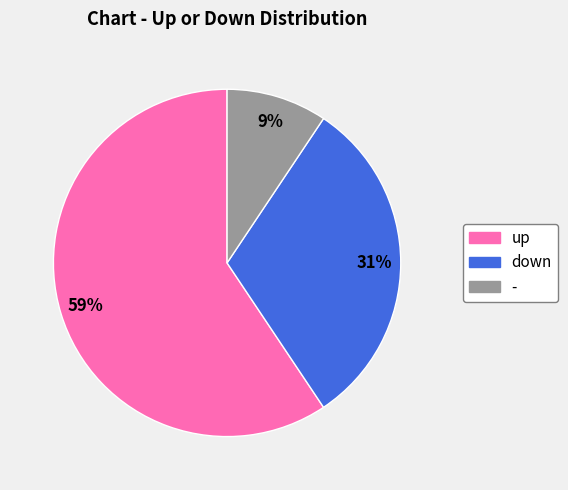

Rank the categories by value from highest to lowest.

up, down, -